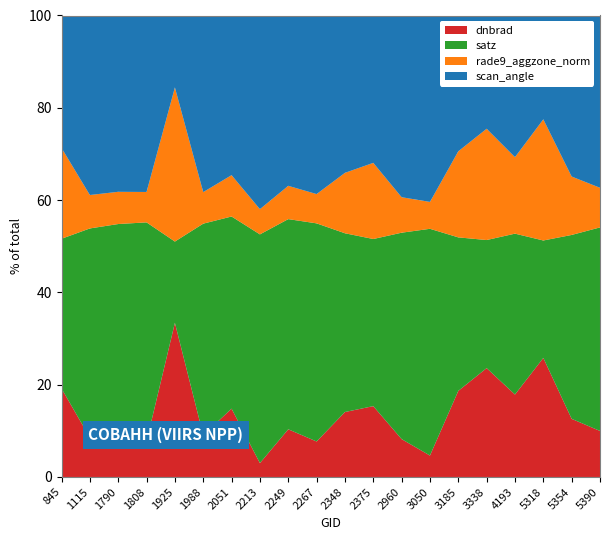

True or false: dnbrad has a value of 27.2 at 3185.

False